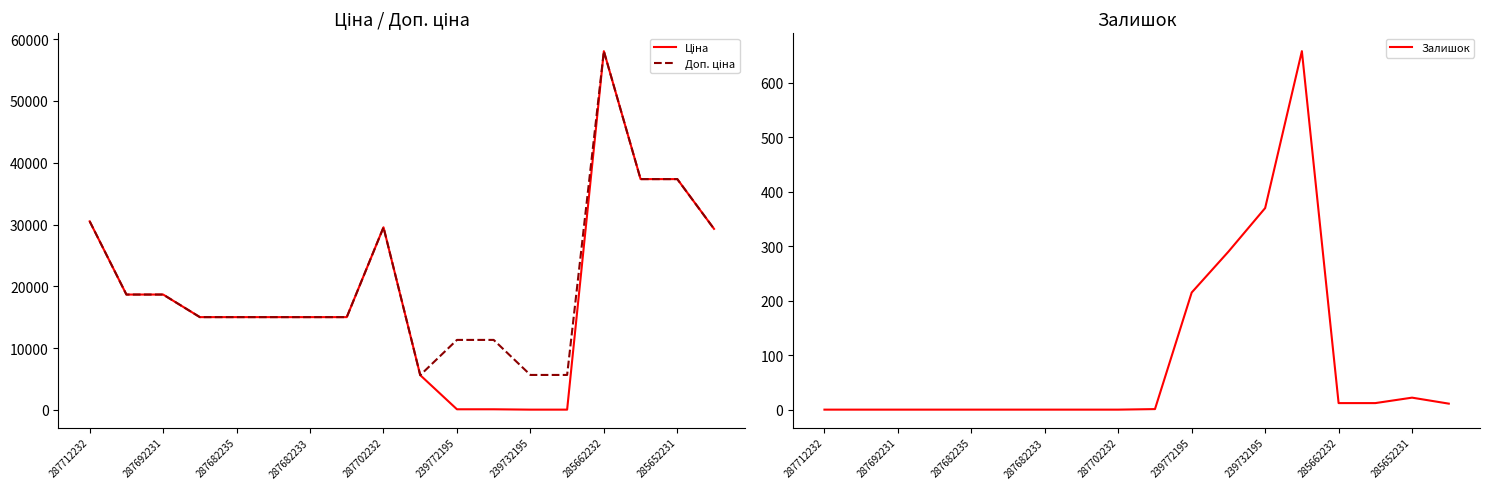

Which series changed the most between 9 and 11?

Доп. ціна